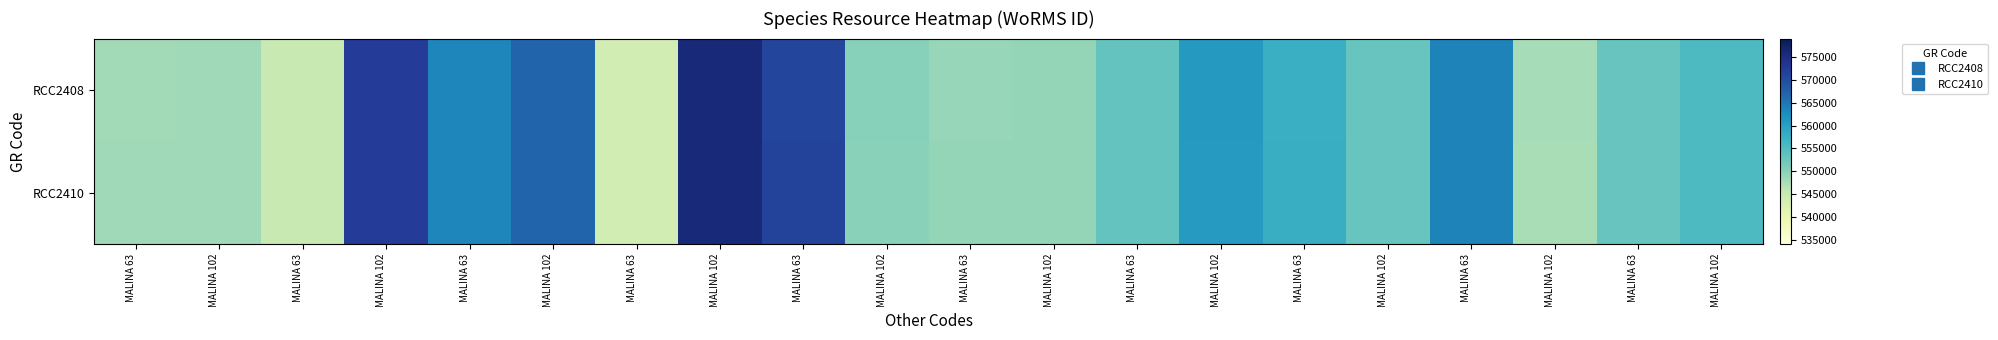

Reading right to left, extract all data points from this chart.

RCC2408: MALINA 102=555438.8	MALINA 63=552881.7	MALINA 102=547817.0	MALINA 63=563621.3	MALINA 102=552914.7	MALINA 63=557577.9	MALINA 102=560760.2	MALINA 63=553288.1	MALINA 102=549292.2	MALINA 63=549175.9	MALINA 102=550264.3	MALINA 63=571031.3	MALINA 102=575715.4	MALINA 63=543759.5	MALINA 102=566918.8	MALINA 63=563260.6	MALINA 102=572230.4	MALINA 63=545019.2	MALINA 102=548371.4	MALINA 63=548309.0
RCC2410: MALINA 102=555399.7	MALINA 63=552921.2	MALINA 102=547778.4	MALINA 63=563661.6	MALINA 102=552875.7	MALINA 63=557617.7	MALINA 102=560720.7	MALINA 63=553327.6	MALINA 102=549253.5	MALINA 63=549215.1	MALINA 102=550225.6	MALINA 63=571072.1	MALINA 102=575674.9	MALINA 63=543798.4	MALINA 102=566878.9	MALINA 63=563300.9	MALINA 102=572190.1	MALINA 63=545058.1	MALINA 102=548332.8	MALINA 63=548348.2